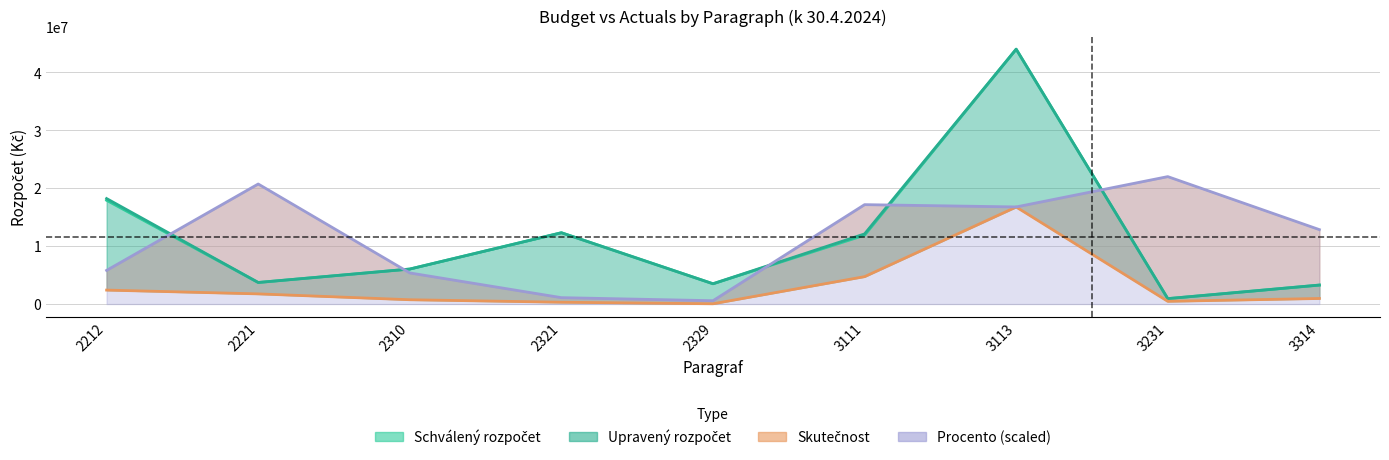

Where is Upravený rozpočet nearest to the value 22475628?

2212